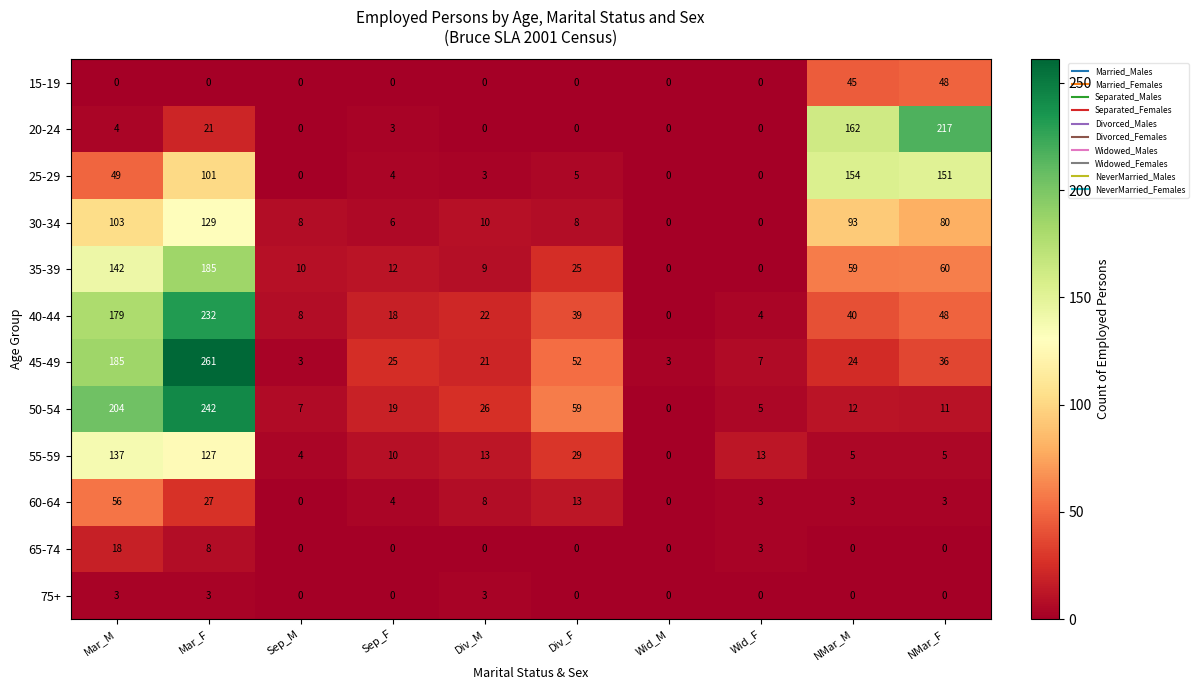

What is the average value of the 40-44 series?

59